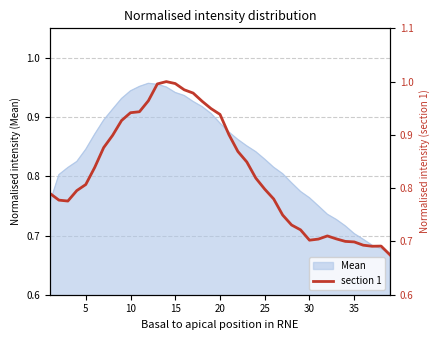

The chart shows a value of 1.2 at 15. True or false?

False